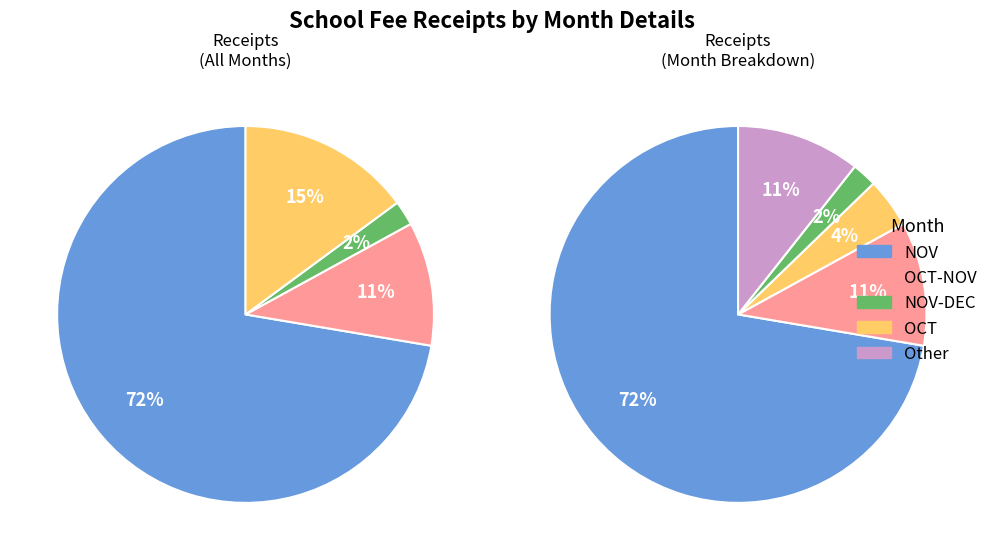

Which slice represents more than half of the pie?

NOV